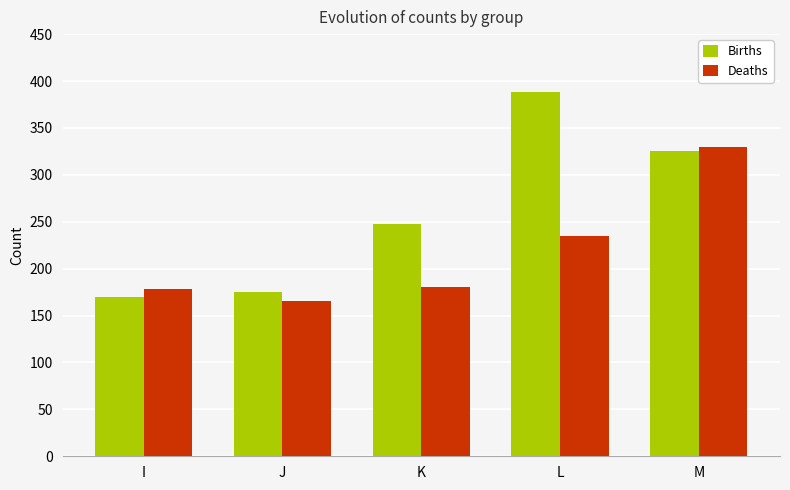

Which series has the largest total across all categories?

Births